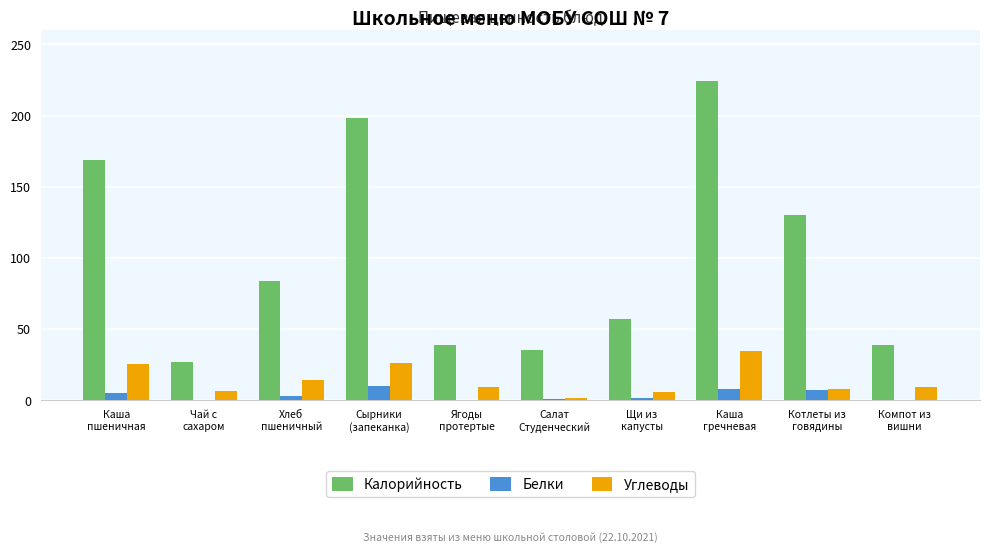

What is the spread (max minus min) of values at Чай с
сахаром?

26.8